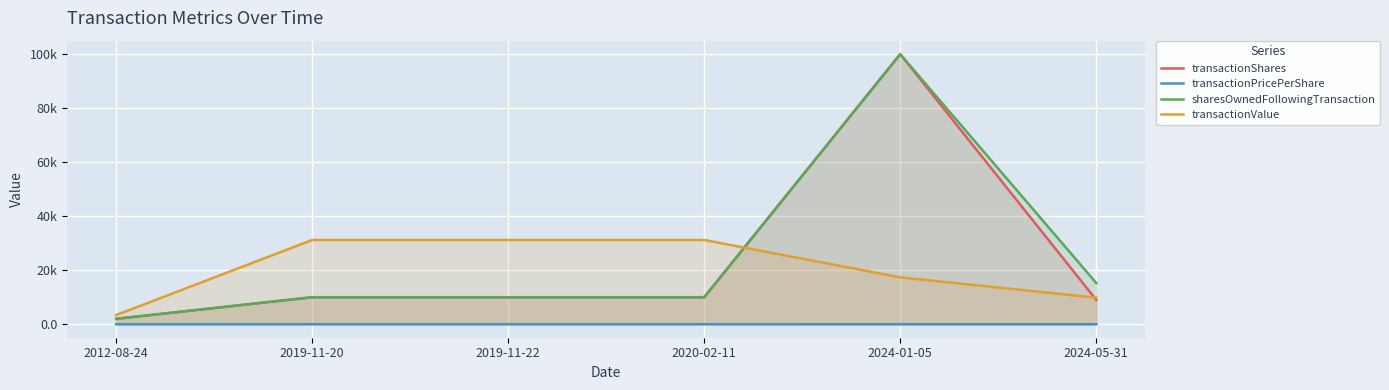

Reading left to right, list all the values displayed in this chart.

transactionShares: 2012-08-24=2000.0	2019-11-20=9997.0	2019-11-22=9997.0	2020-02-11=10000.0	2024-01-05=100000.0	2024-05-31=9000.0
transactionPricePerShare: 2012-08-24=1.7	2019-11-20=3.1	2019-11-22=3.1	2020-02-11=3.1	2024-01-05=0.2	2024-05-31=1.1
sharesOwnedFollowingTransaction: 2012-08-24=2000.0	2019-11-20=9997.0	2019-11-22=9997.0	2020-02-11=10000.0	2024-01-05=100000.0	2024-05-31=15250.0
transactionValue: 2012-08-24=3398.0	2019-11-20=31192.0	2019-11-22=31192.0	2020-02-11=31192.0	2024-01-05=17360.0	2024-05-31=9829.0